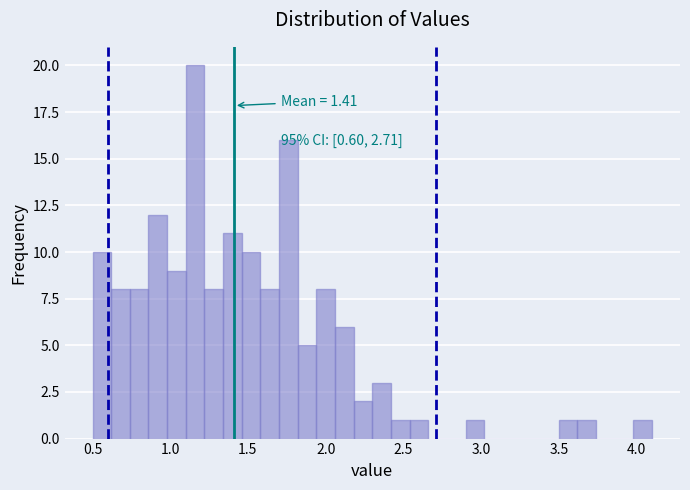

Around what value on the x-axis is the tallest bar? Give the approximate position of its centre, as read against the axis.

1.15